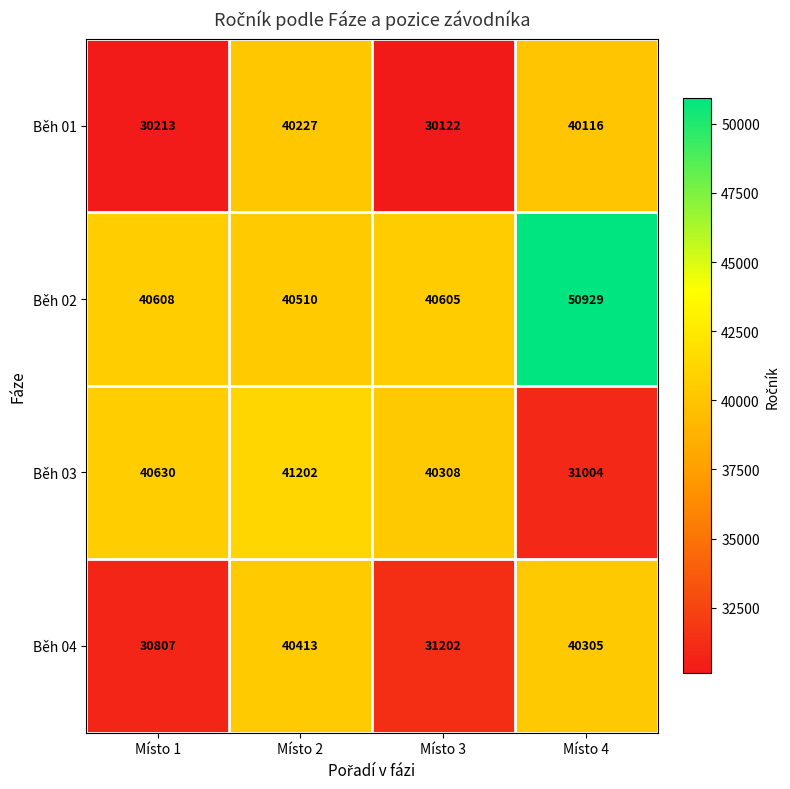

What is the sum of all Běh 03 values?

153144